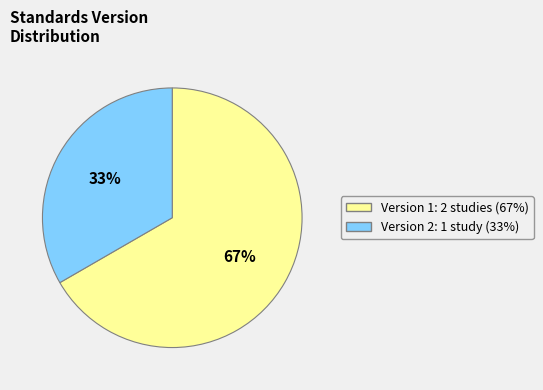

How many segments does this pie chart have?

2